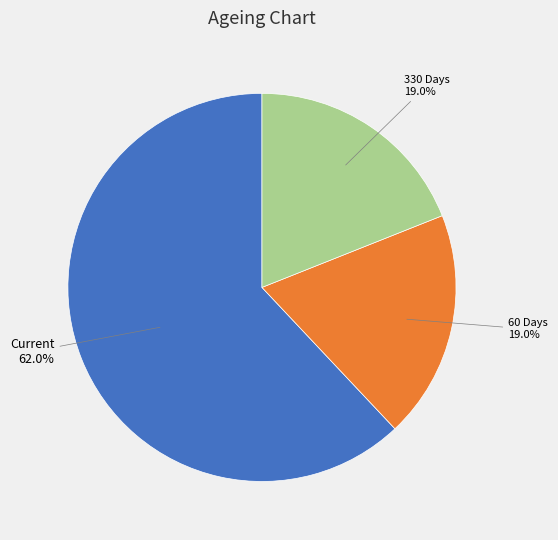

Which category has the biggest portion of the pie?

Current